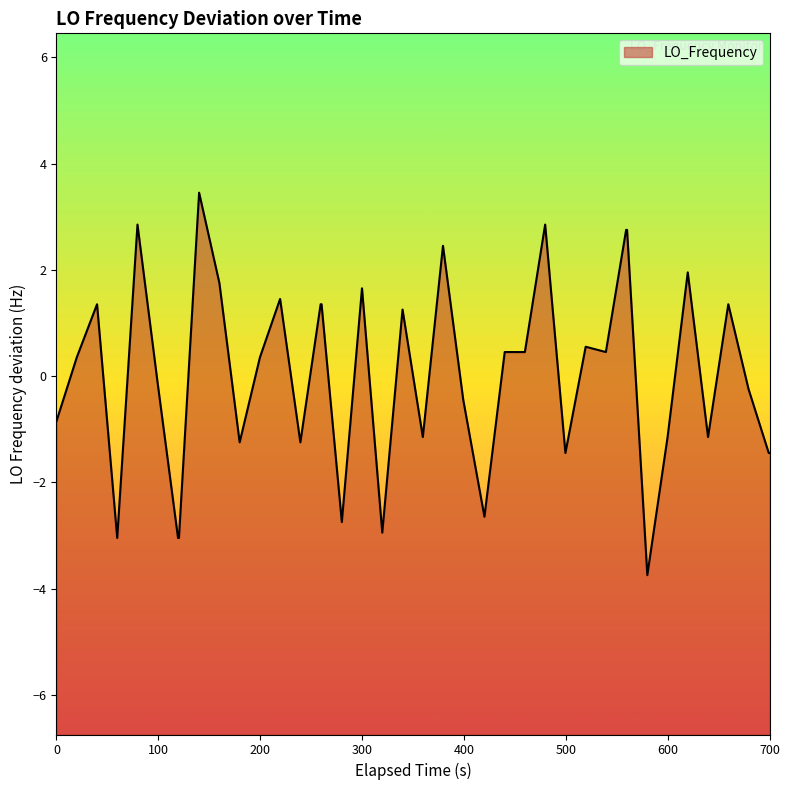

Reading right to left, what are all the values shown in this chart?

-1.4	-1.4	-0.2	1.4	-1.1	2.0	-1.1	-3.7	2.8	2.8	0.5	0.6	-1.4	2.9	0.5	0.5	-2.6	-0.4	2.5	-1.1	1.3	-2.9	1.7	-2.7	1.4	1.4	-1.2	1.5	0.4	-1.2	1.8	3.5	-3.0	-3.0	-0.1	2.9	-3.0	1.4	0.4	-0.8